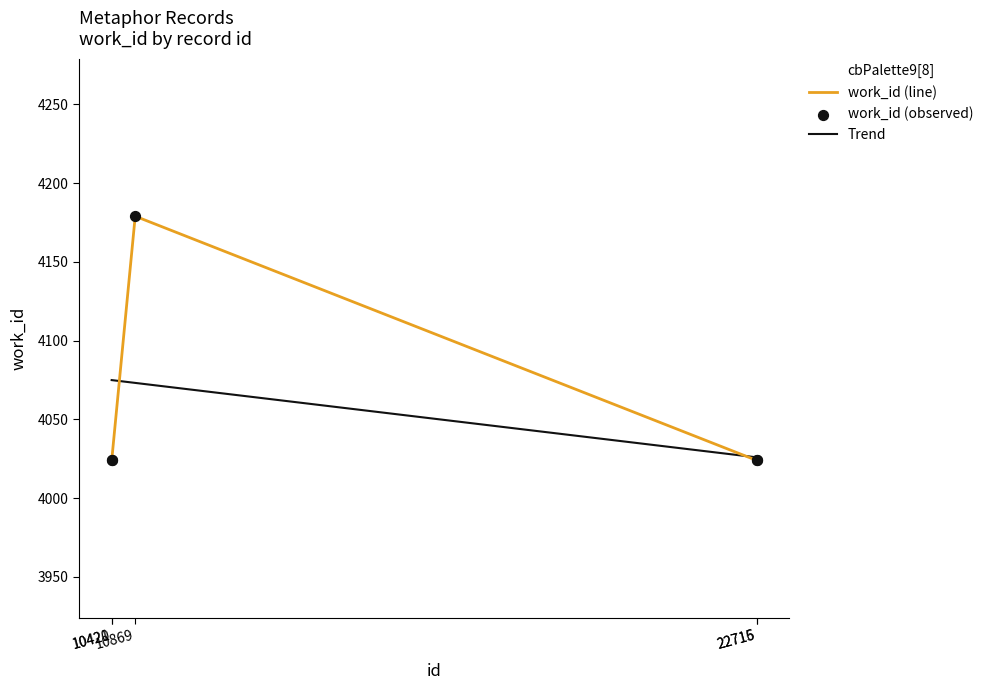

What is the ratio of the value at 22716 to the value at 22715?

1.0